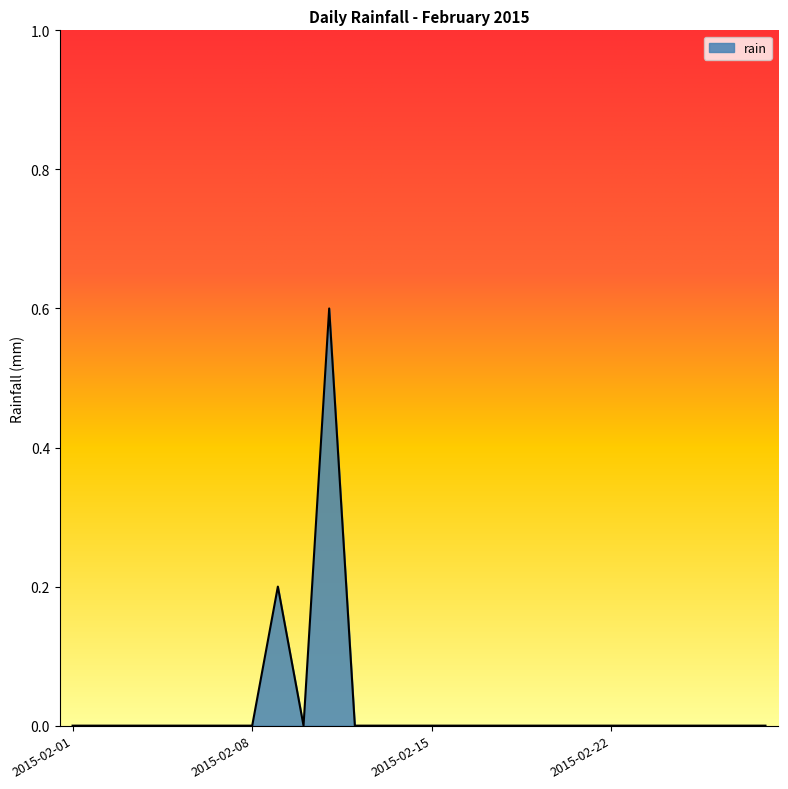

What is the maximum value shown in the chart?

0.6